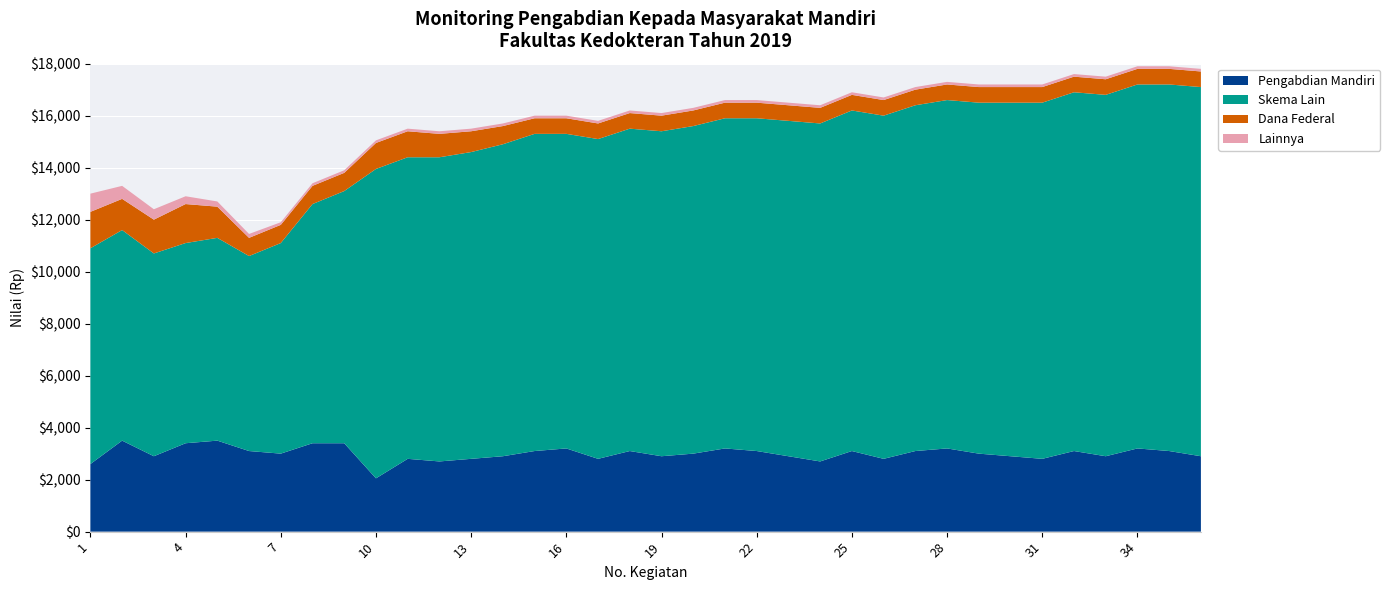

What is the minimum value for Pengabdian Mandiri?

2050